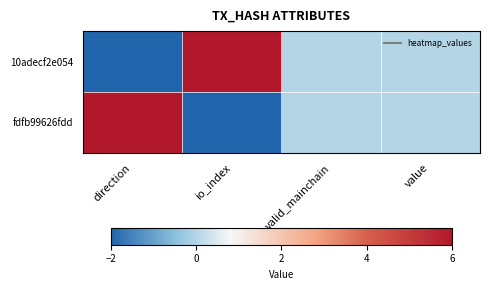

Which category has the highest value across all series?

io_index